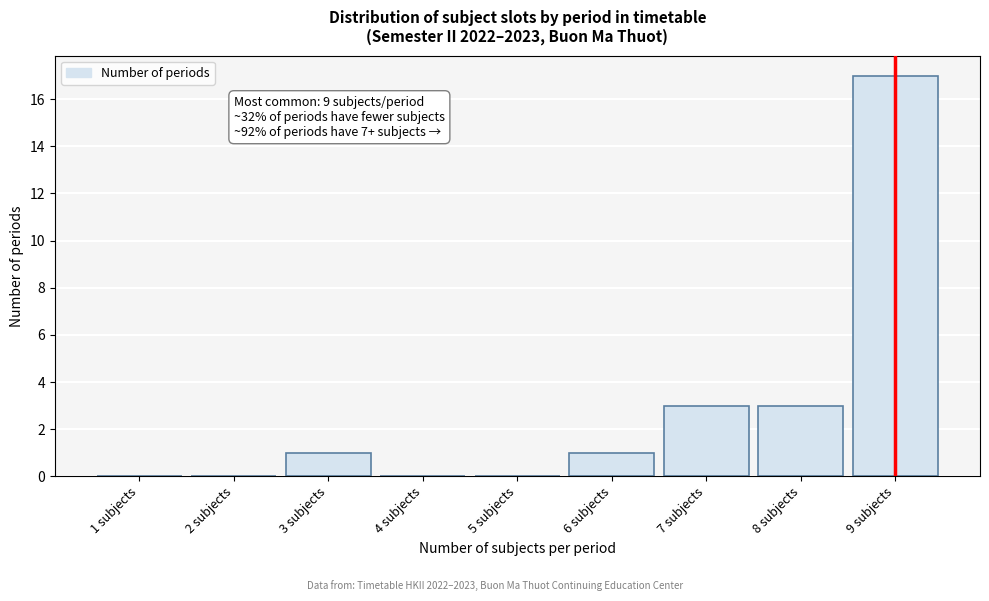

Which range on the x-axis has the tallest bar?

8.5 to 9.5